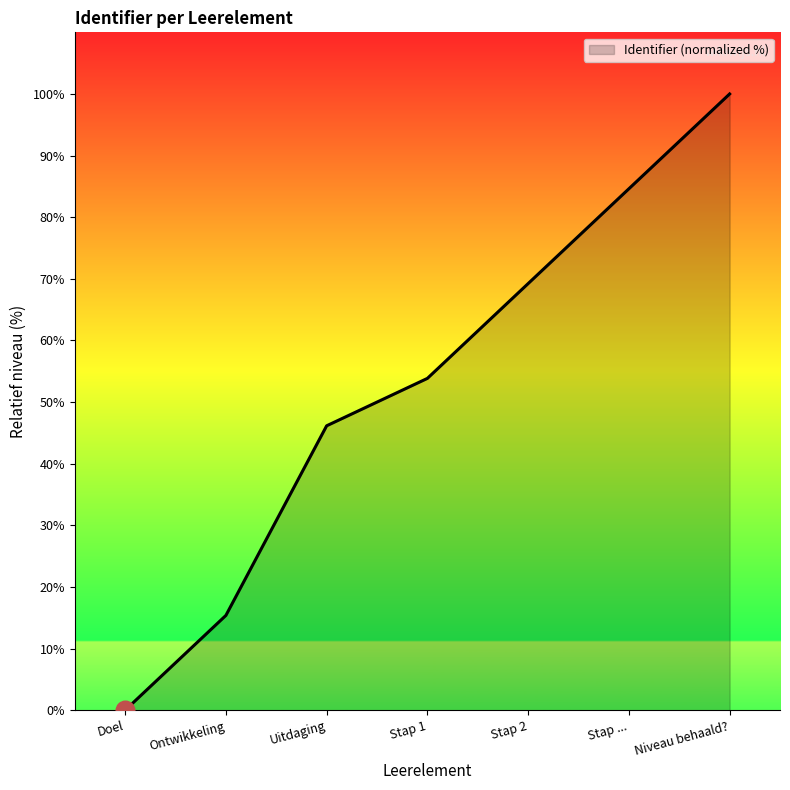

What is the change in value from Stap 2 to Stap ...?

+15.4